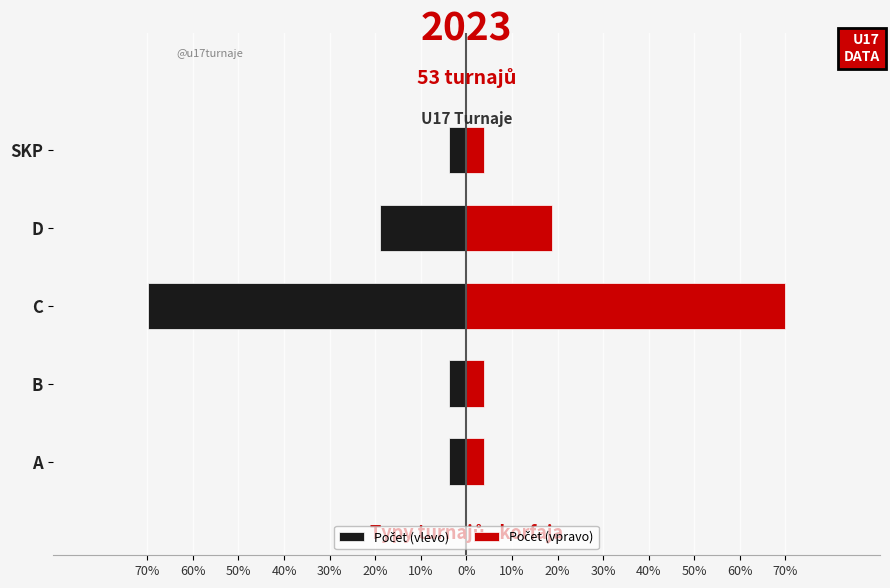

At how many categories does at least one series exceed 52?

1